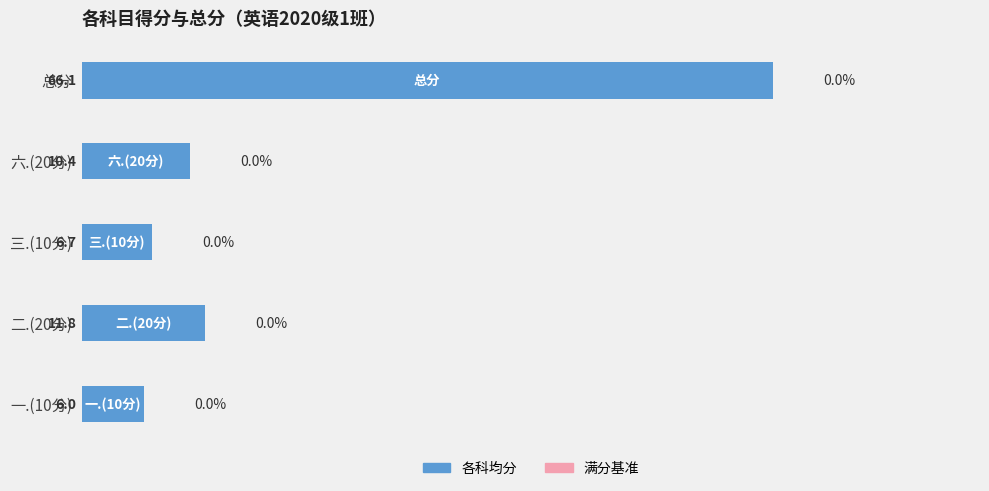

Reading bottom to top, transcribe all the data shown in this chart.

6.0	11.8	6.7	10.4	66.1